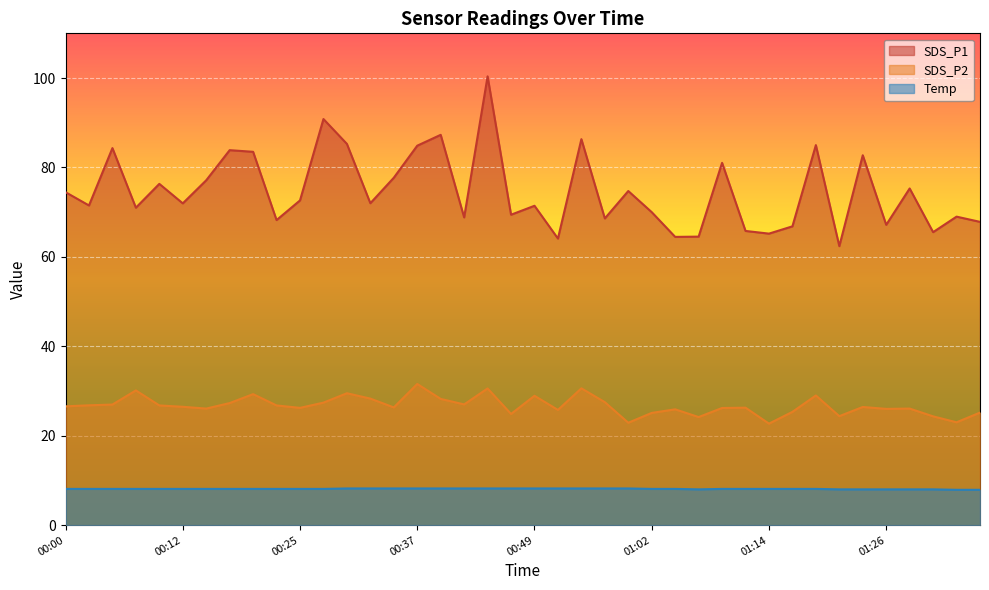

What position from the right is 01:07?

13